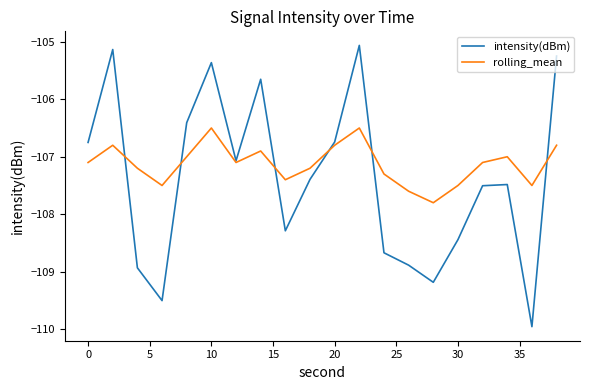

What is the highest value of the rolling_mean series?

-106.5